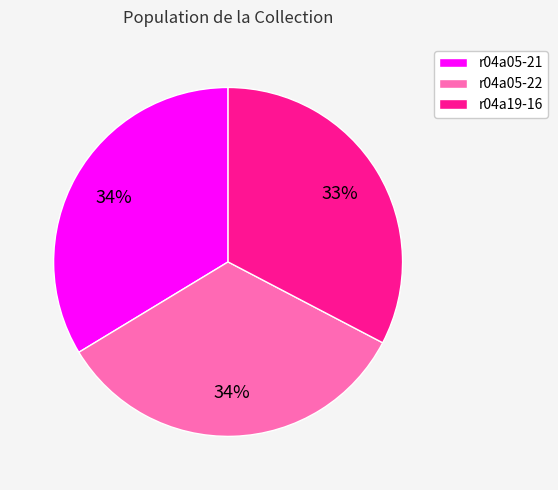

Does r04a19-16 account for over 50% of the chart?

No